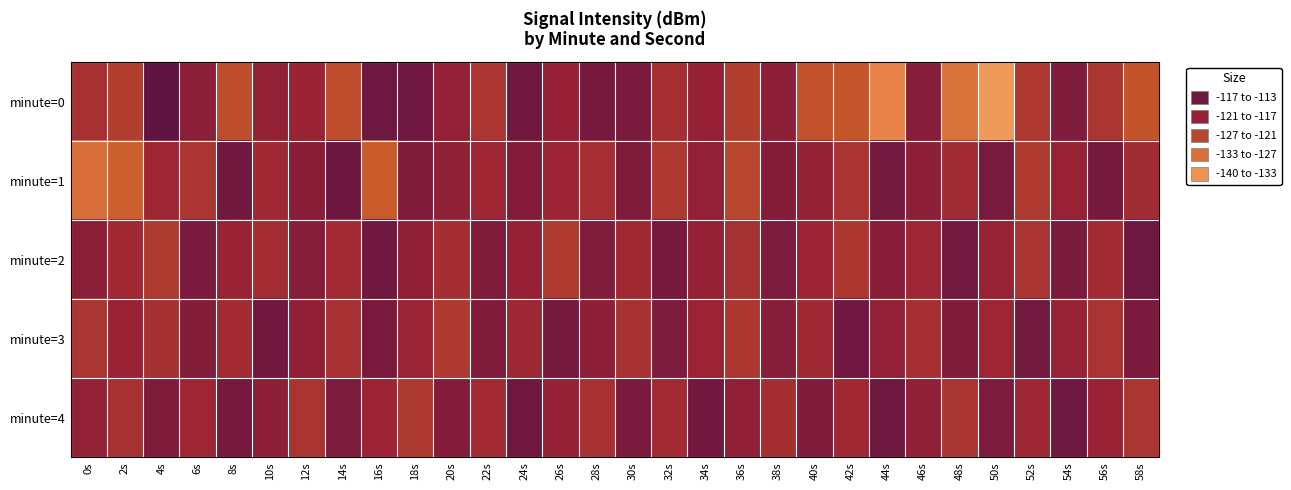

At which category does the chart reach its peak across all series?

4s